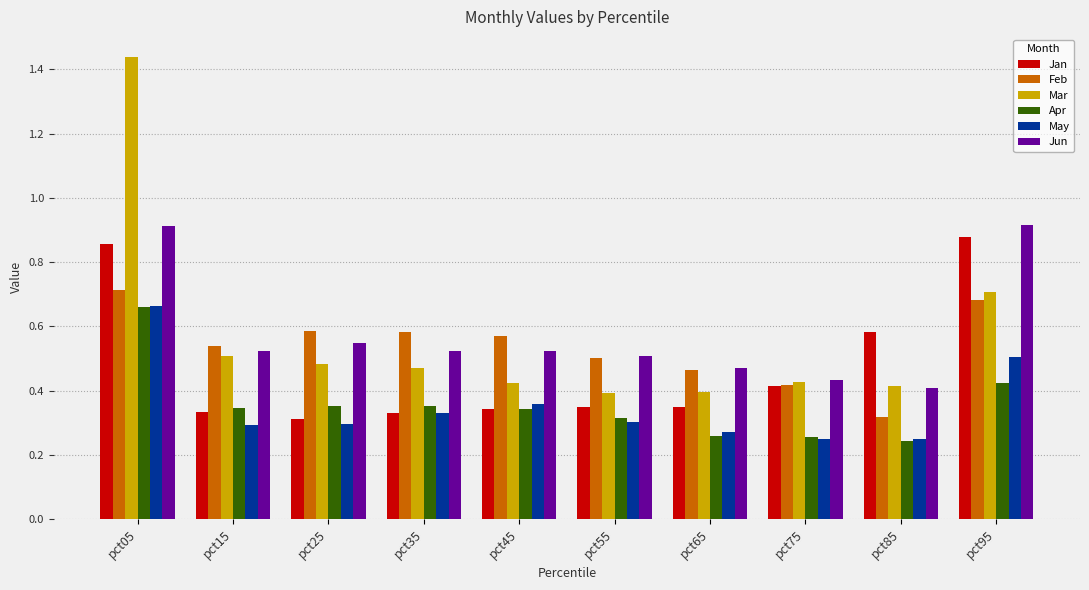

Which series has the widest spread of values?

Mar